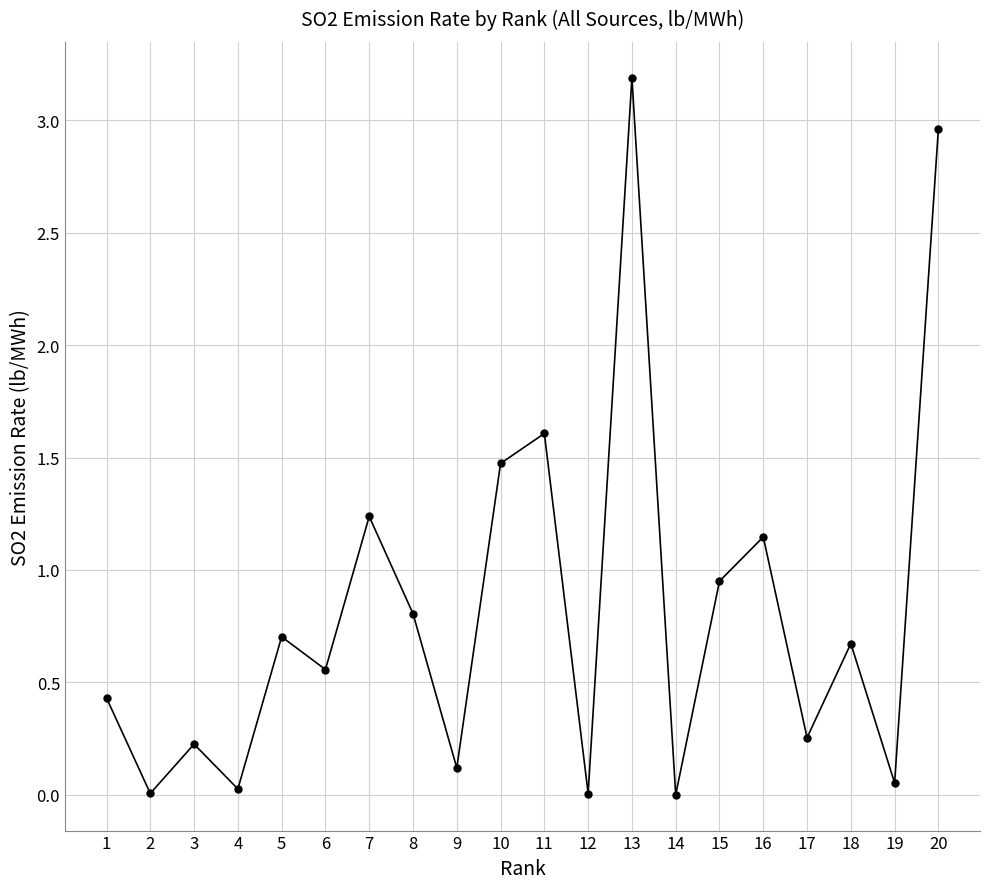

Does the chart display data point markers on the line(s)?

Yes